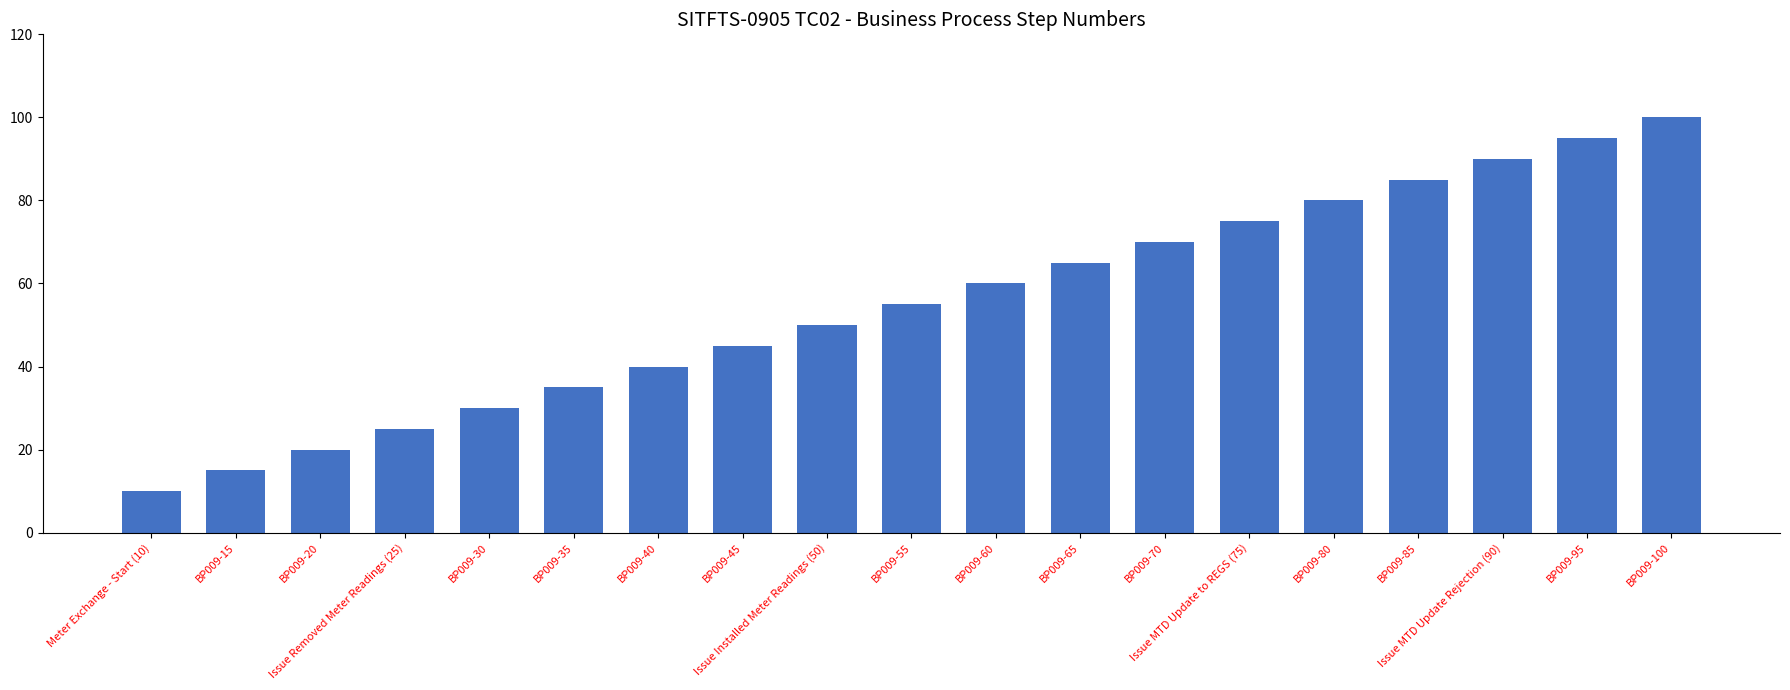

What is the ratio of the value at BP009-45 to the value at BP009-30?

1.5